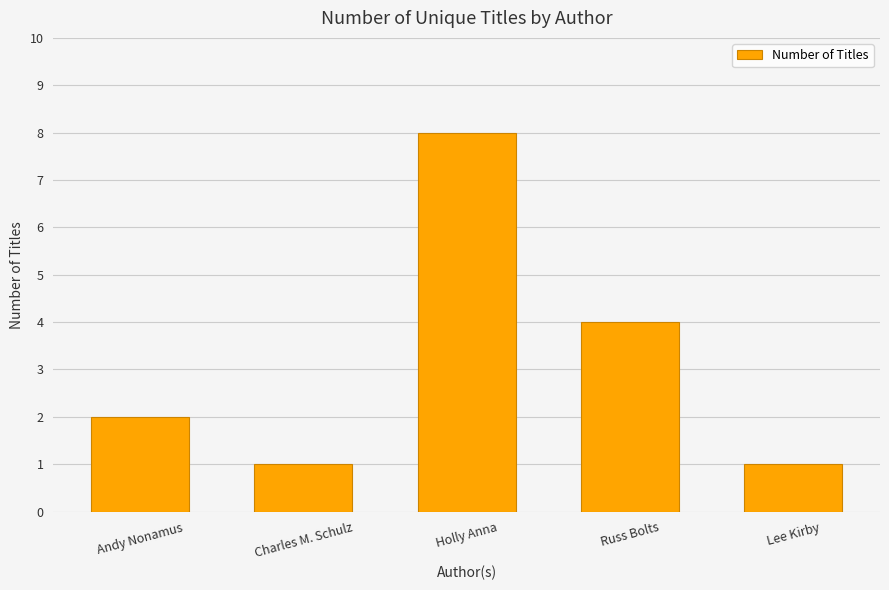

At which label is the value closest to 4?

Russ Bolts